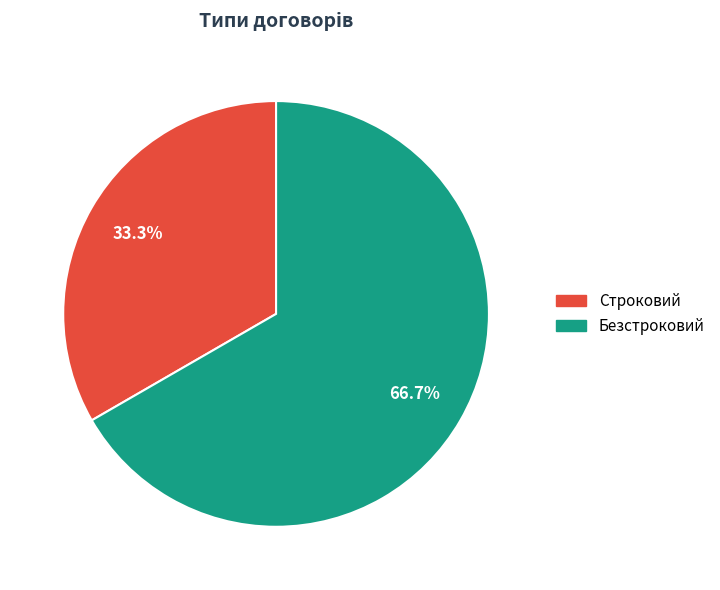

True or false: Безстроковий accounts for 67% of the total.

True